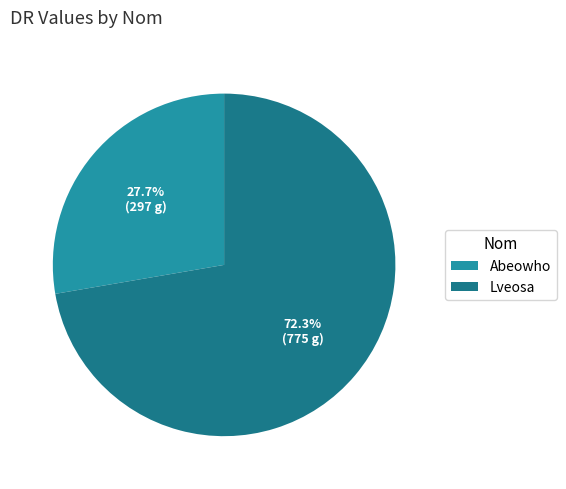

To the nearest percent, what percentage of the pie is Abeowho?

28%